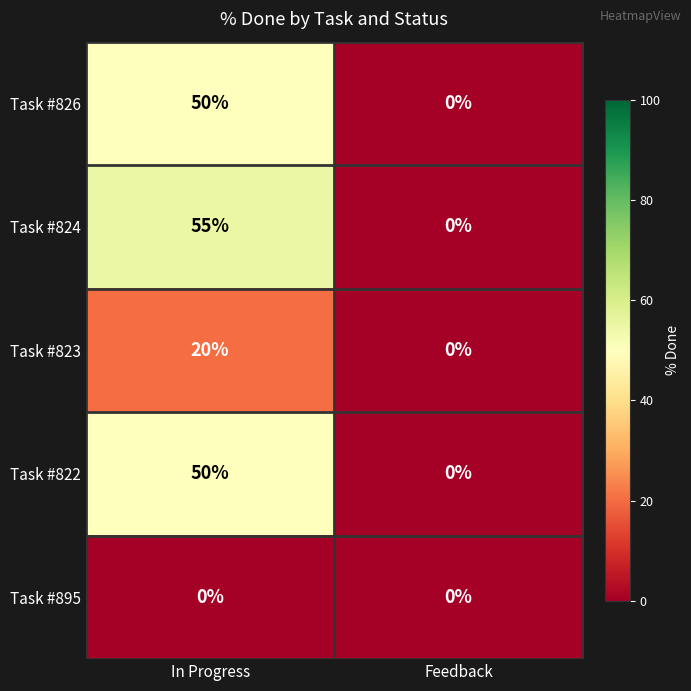

What is the sum of the Task #823 values at Feedback and In Progress?

20